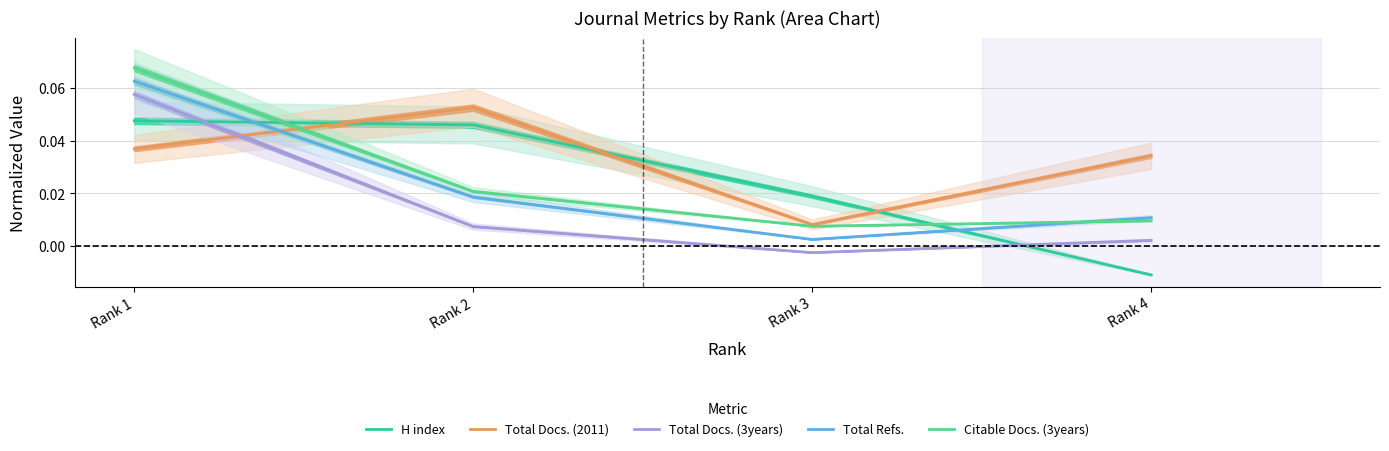

At which category is the sum across all series the highest?

Rank 1